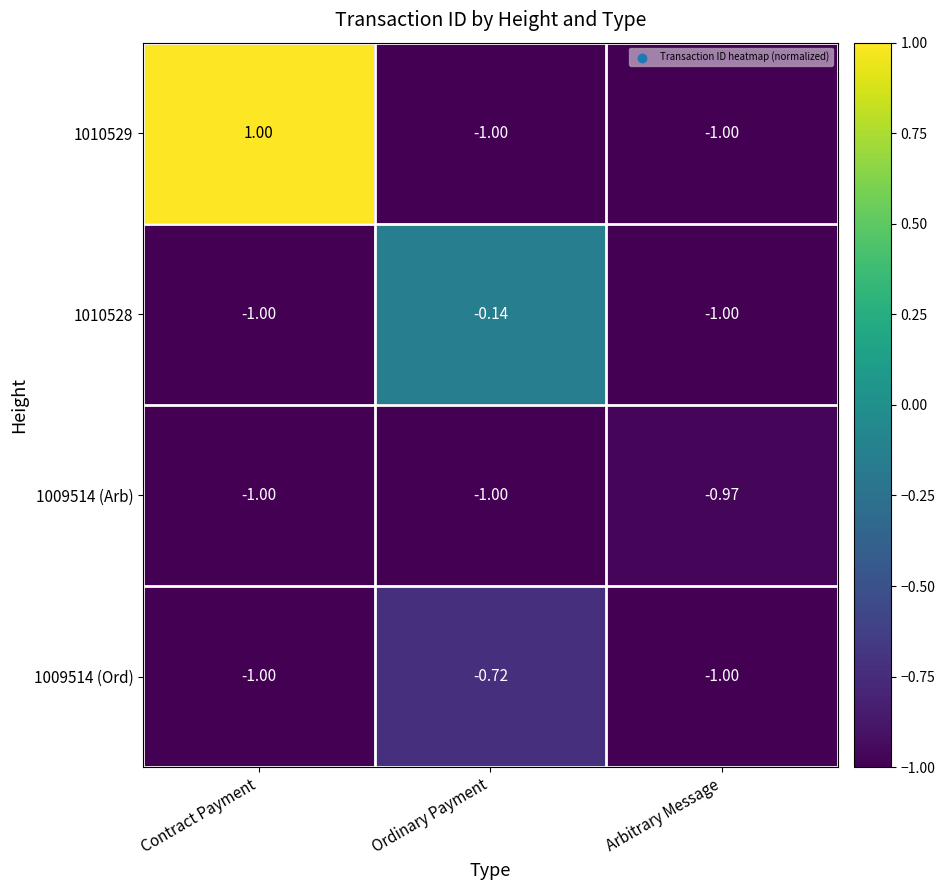

Which series has the widest spread of values?

1010529